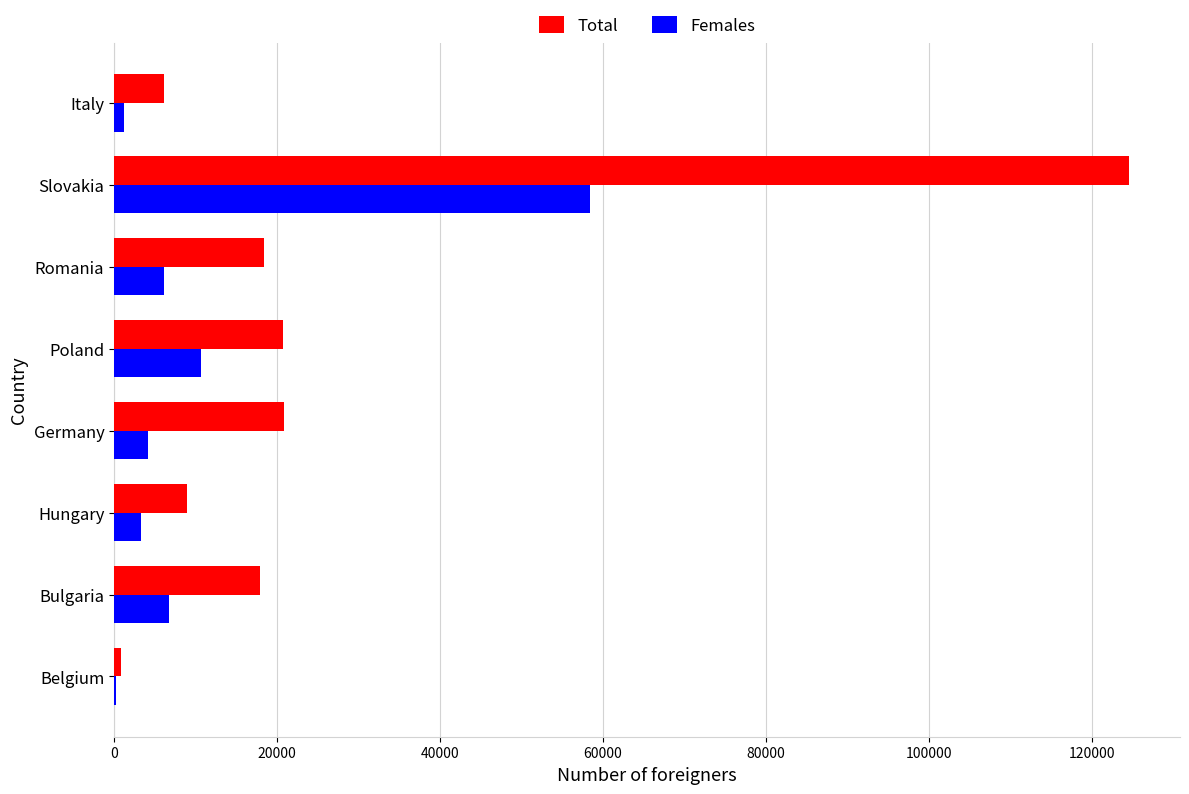

What is the total value across all series at Slovakia?

182913